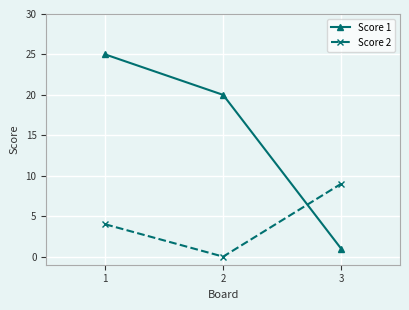

The Score 1 series shows 20 at 2. True or false?

True